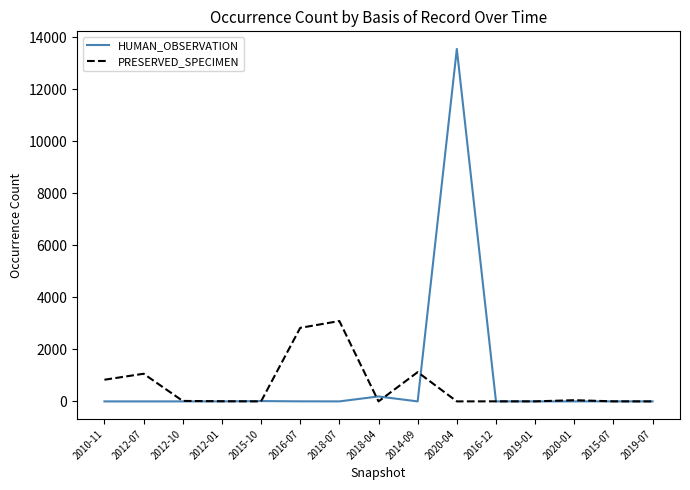

What is the highest value of the HUMAN_OBSERVATION series?

13550